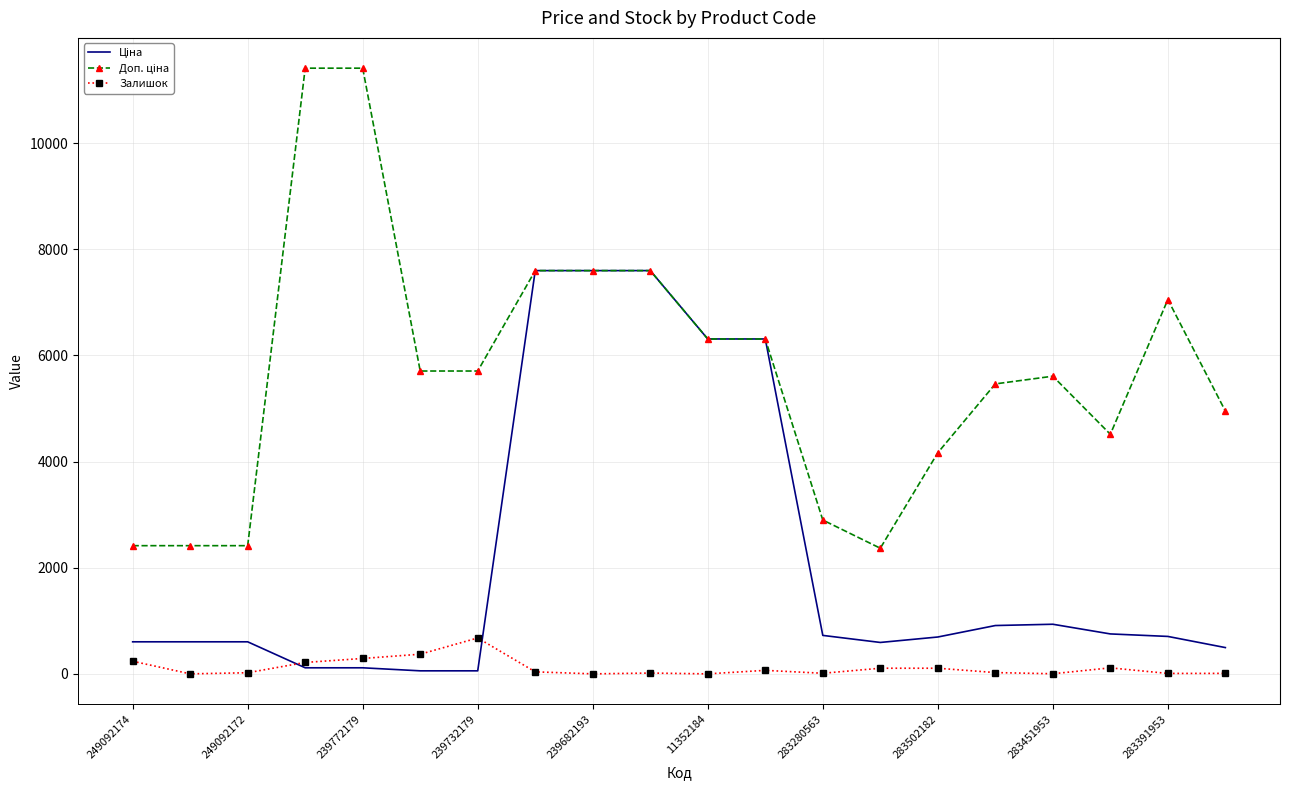

How many series are shown in this chart?

3